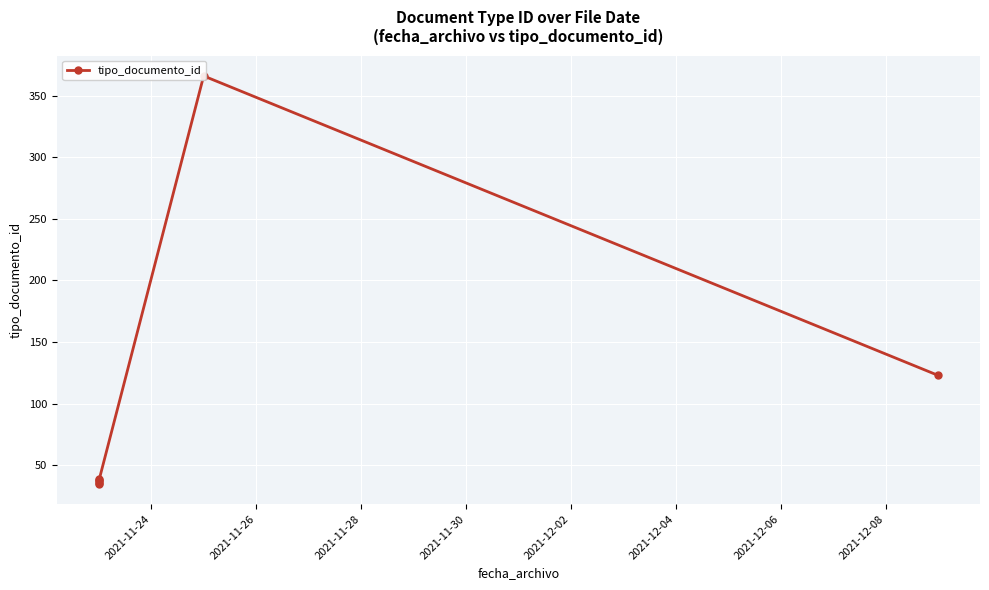

How many data points does each series have?

7